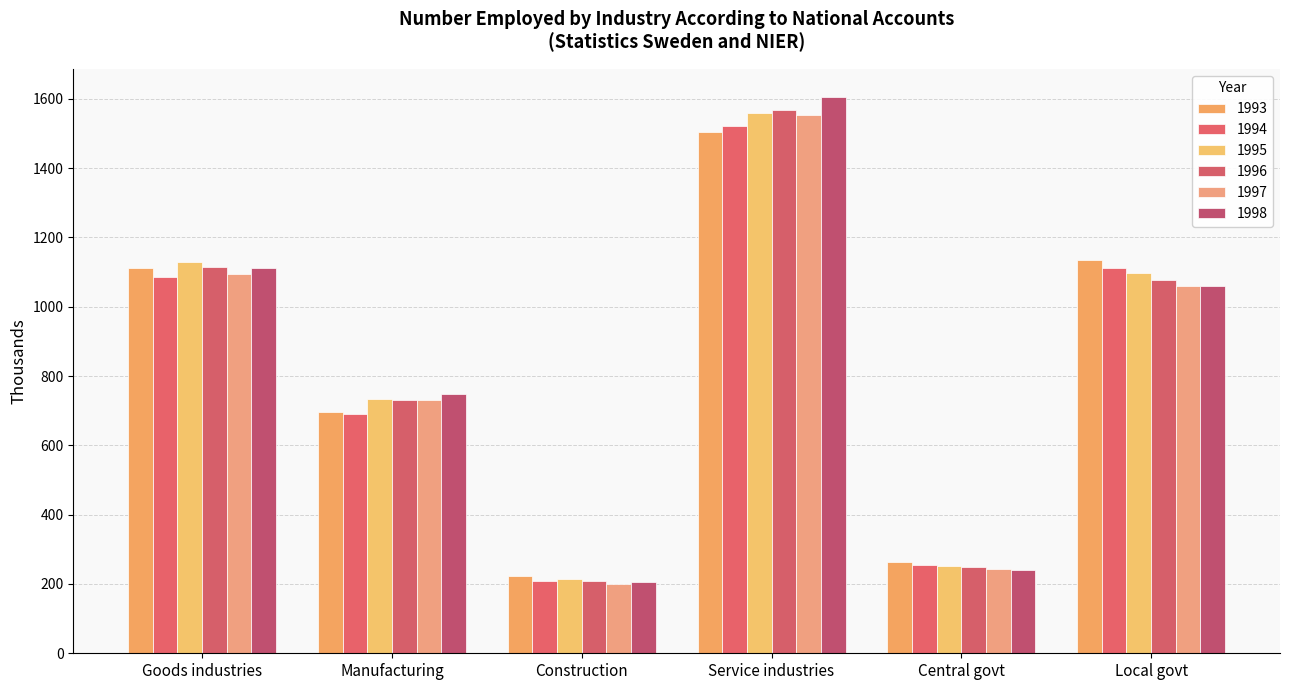

Count the number of categories in the chart.

6